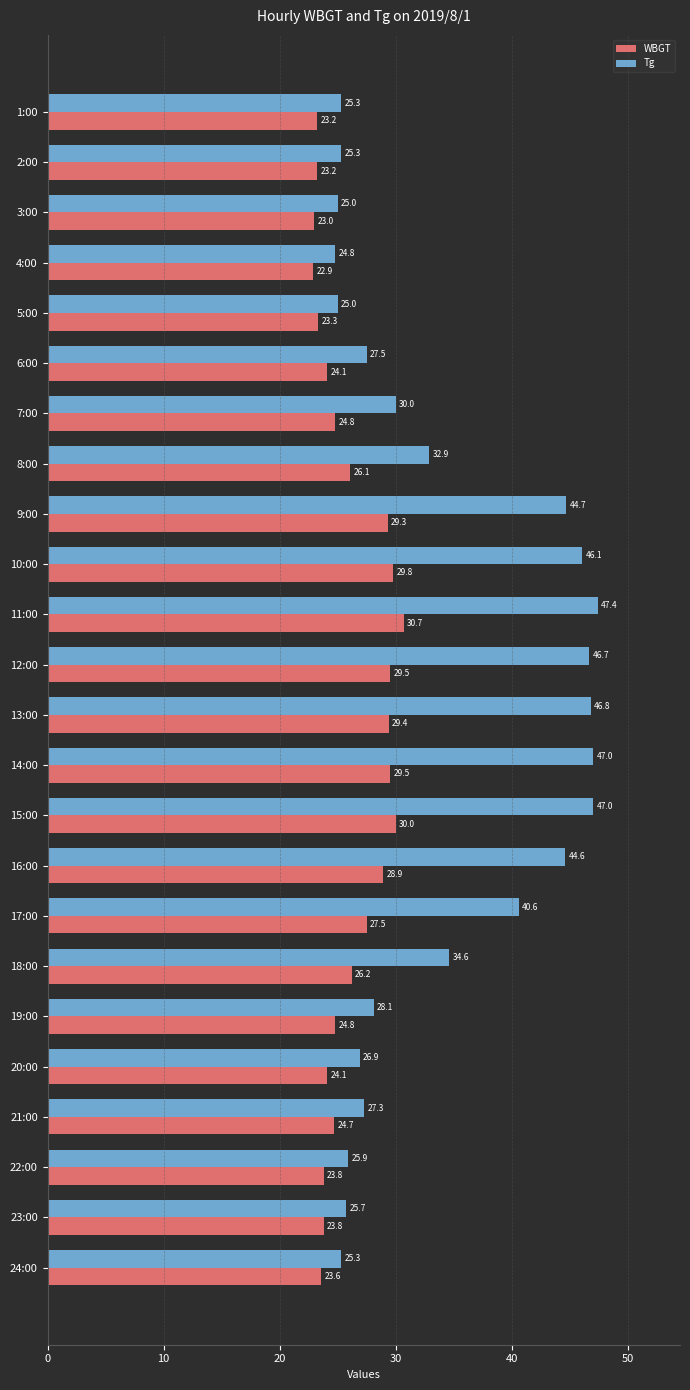

Which label corresponds to the largest value in the chart?

11:00